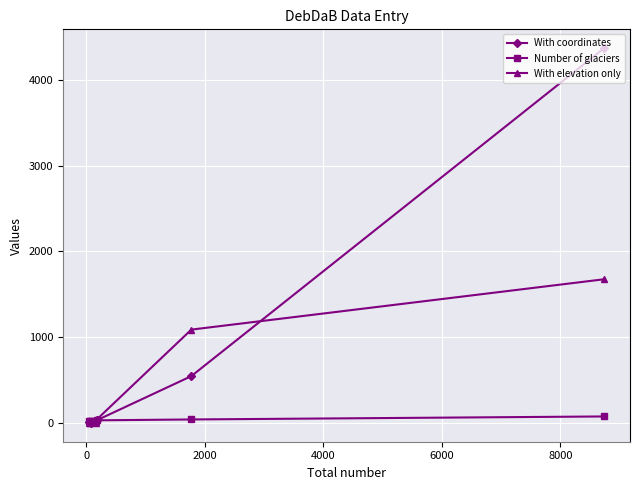

Which series has the largest total across all categories?

With coordinates